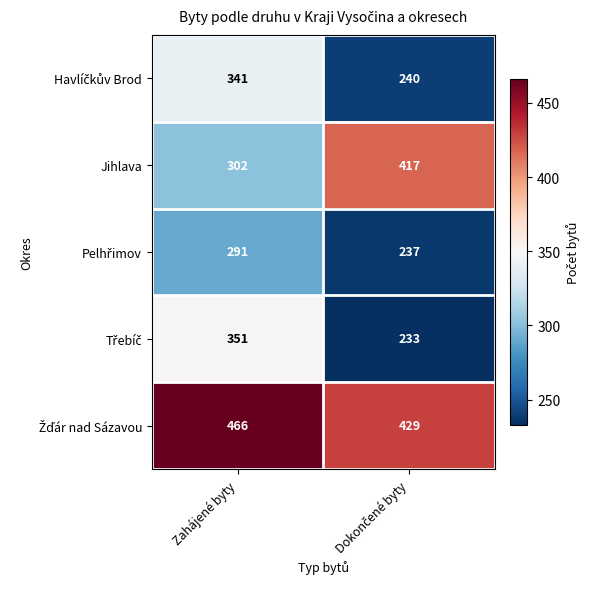

What is the difference between the maximum and minimum values in the Jihlava series?

115